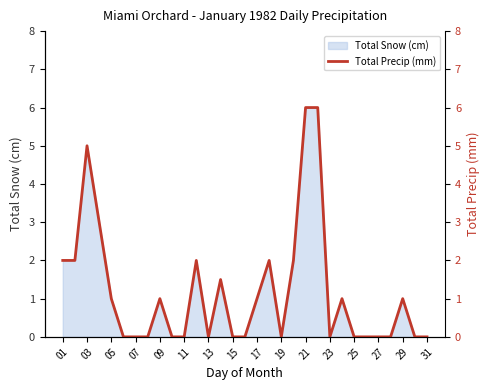

Is it true that Total Snow (cm) equals -3.9 at 07?

False